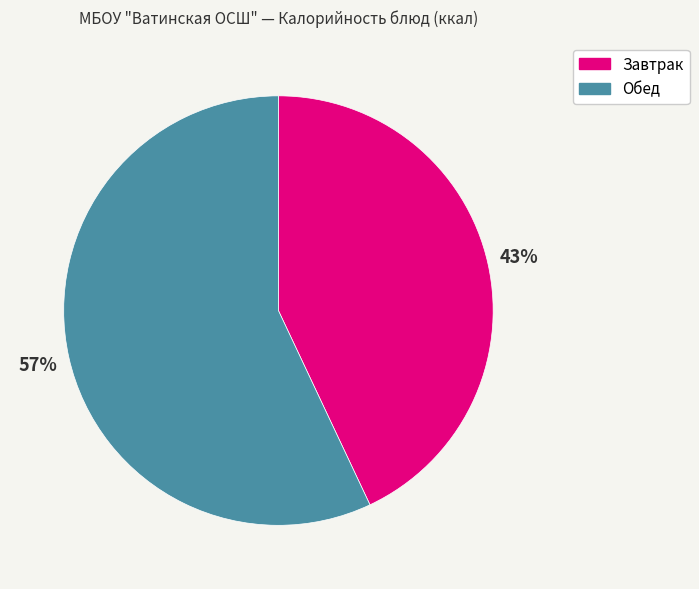

How many segments does this pie chart have?

2